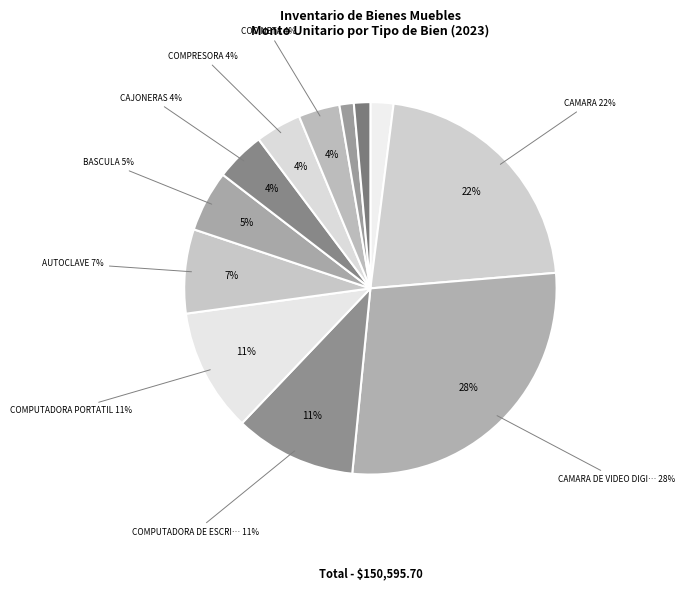

The BANCA slice represents 12% of the pie. True or false?

False